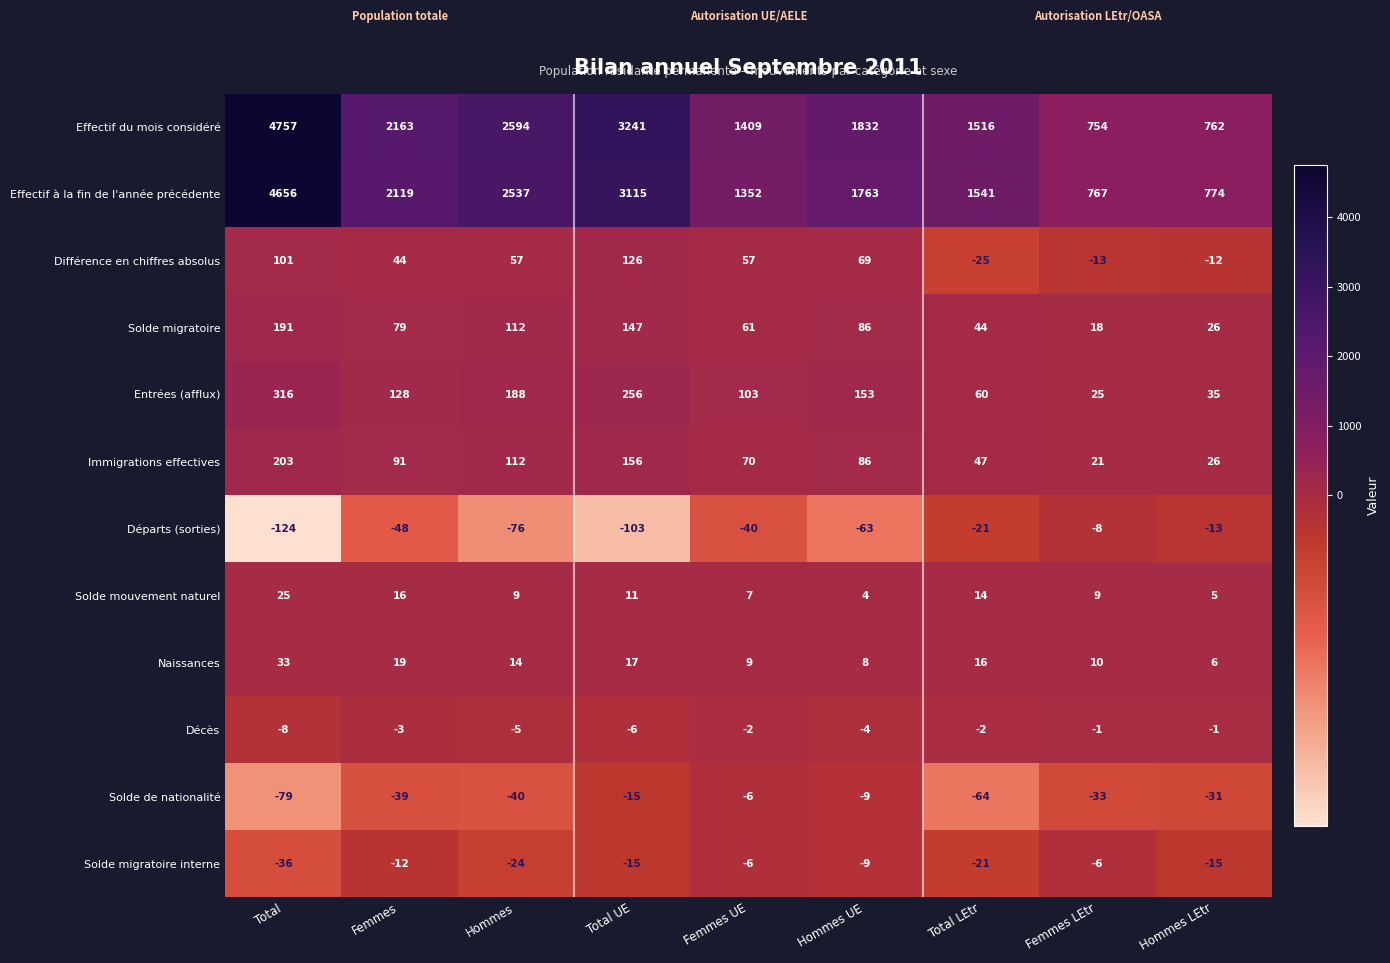

Rank the categories by Immigrations effectives value from highest to lowest.

Total, Total UE, Hommes, Femmes, Hommes UE, Femmes UE, Total LEtr, Hommes LEtr, Femmes LEtr